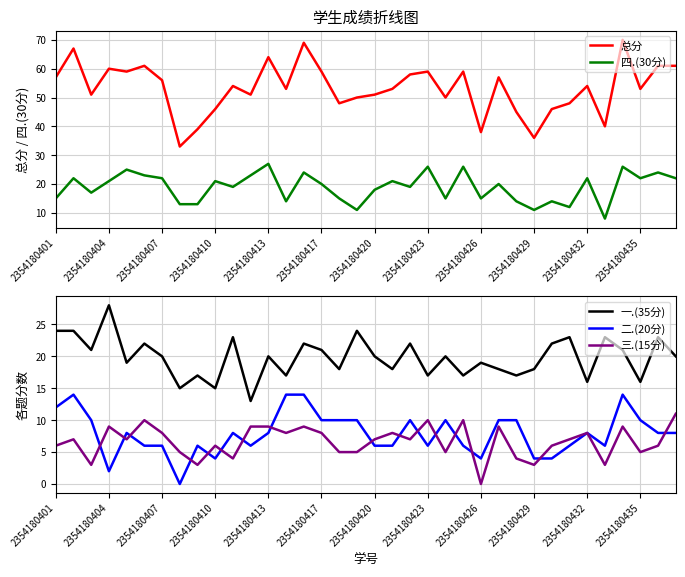

Read the 四.(30分) value at 19, to the nearest 10.

20